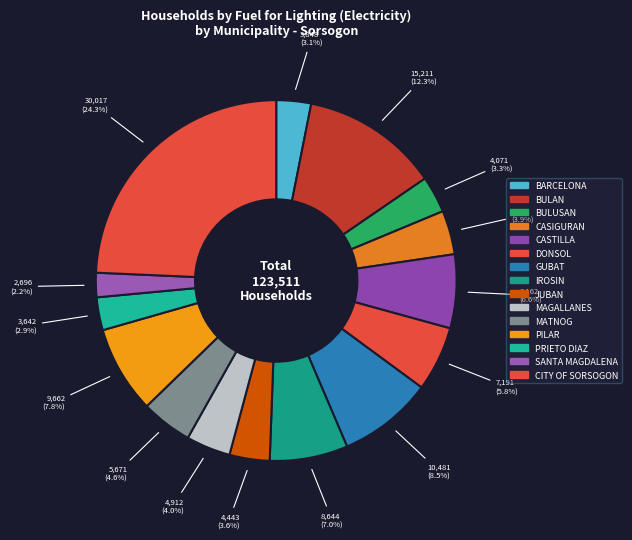

How many segments does this pie chart have?

15